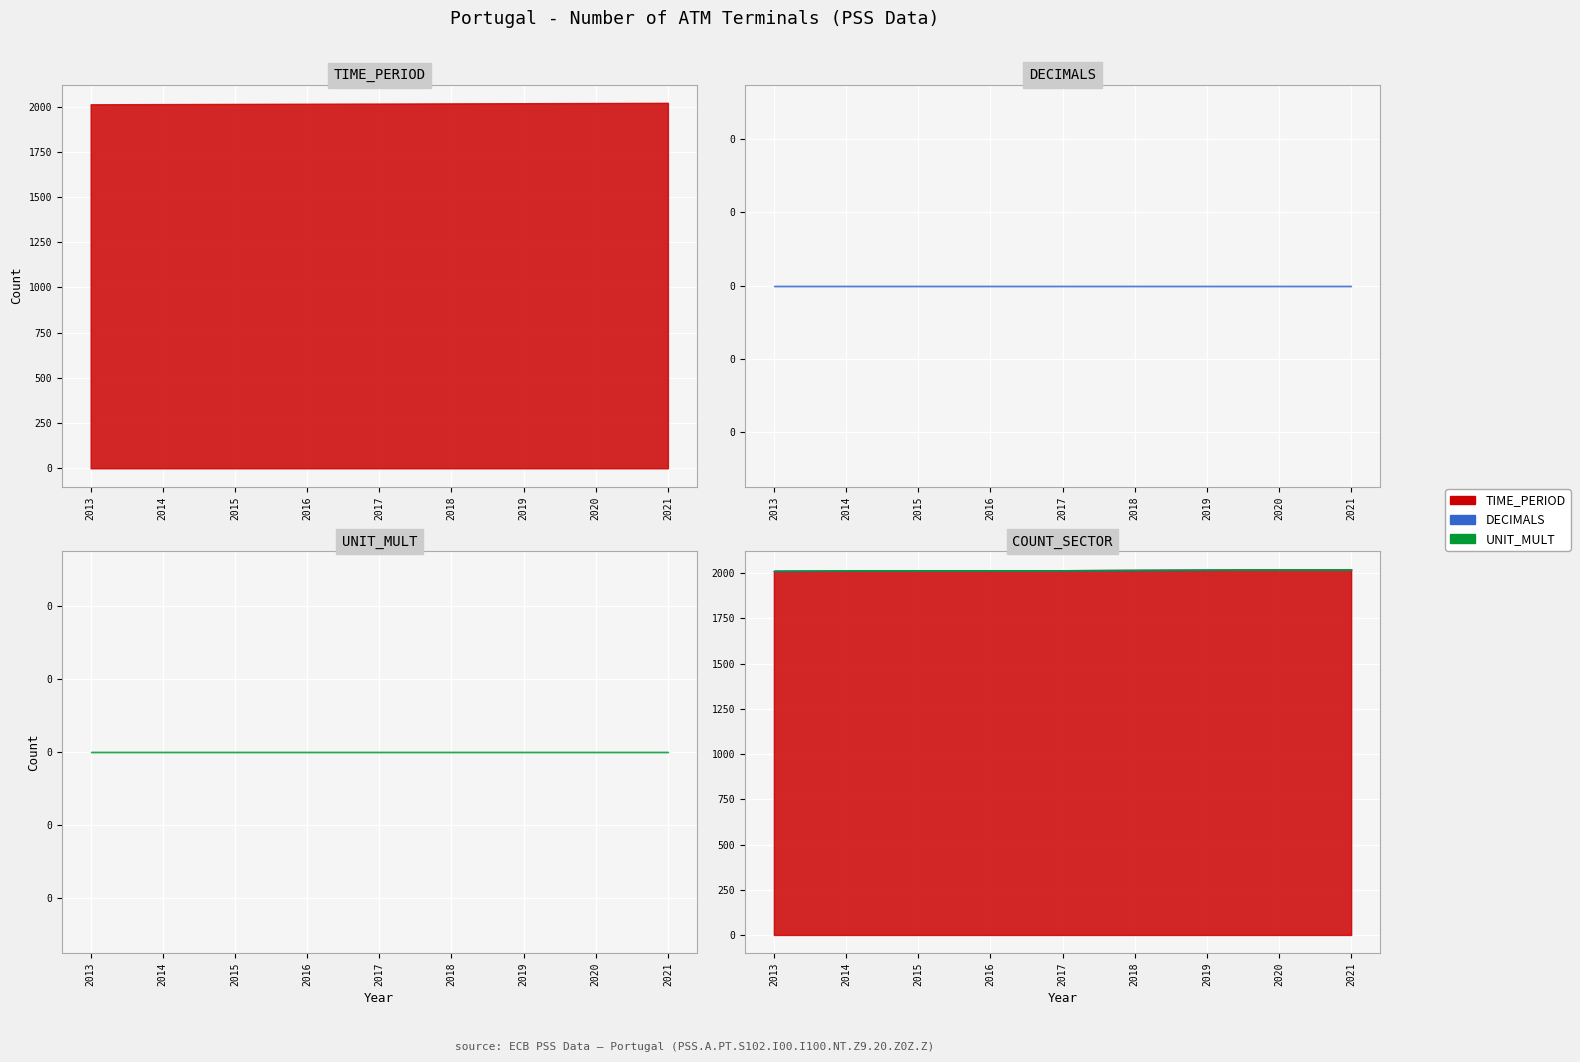

How many series are shown in this chart?

3